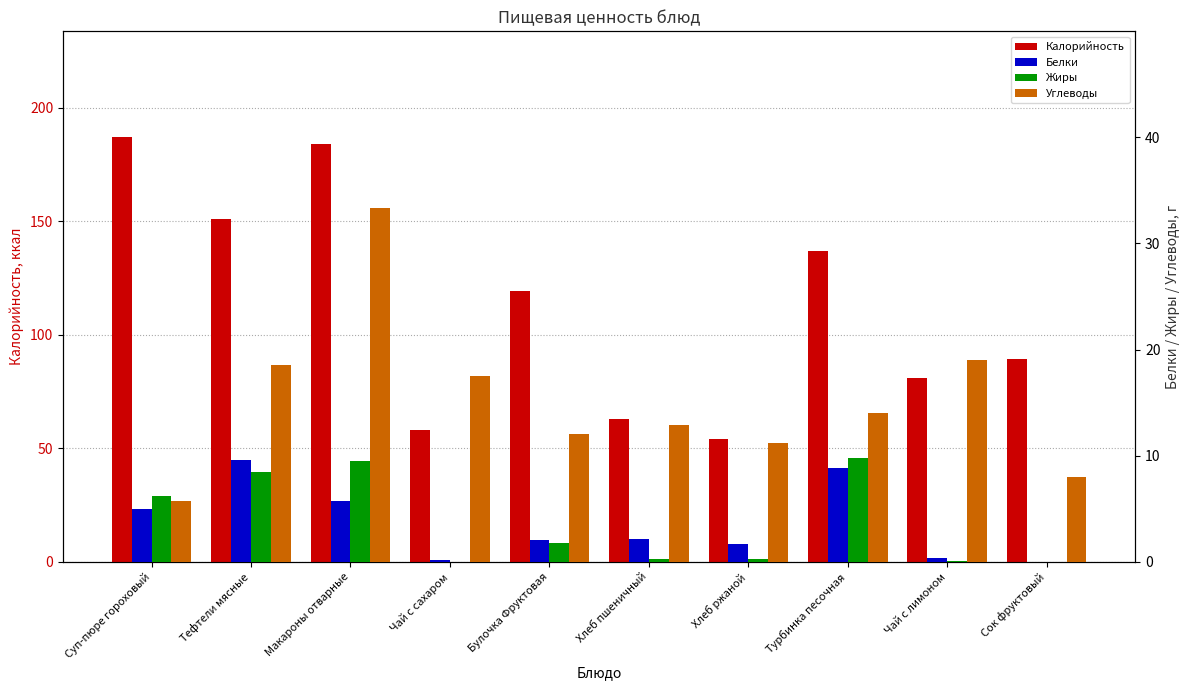

At which label does Жиры first exceed 1?

Суп-пюре гороховый